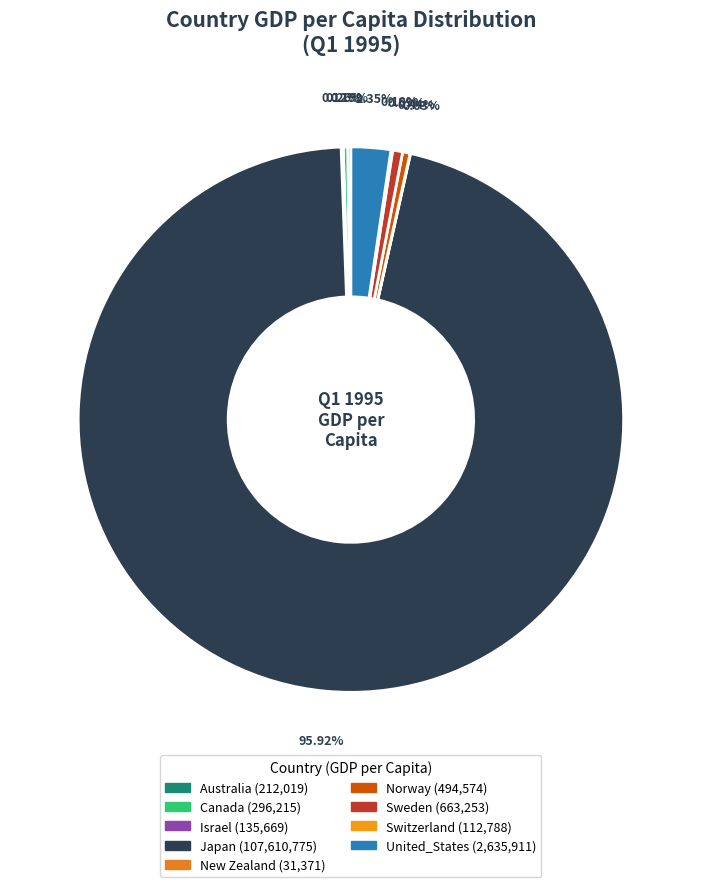

Which slice represents more than half of the pie?

Japan